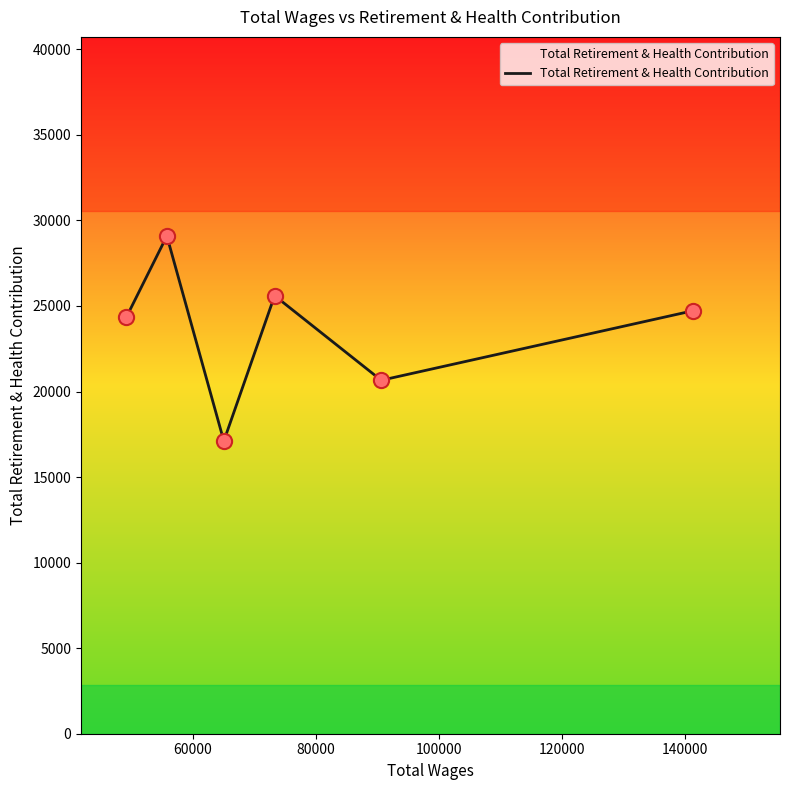

What is the difference between the maximum and minimum values?

11986